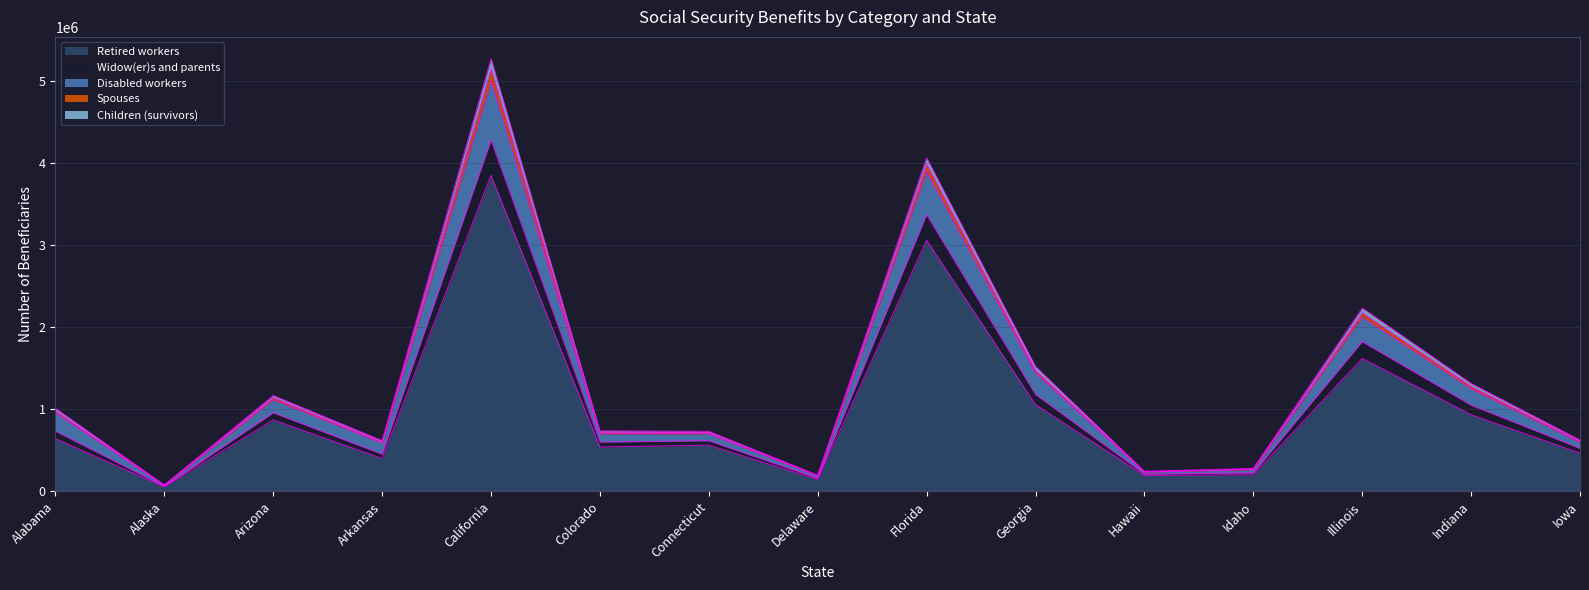

How many interior local peaks does the Widow(er)s and parents series have?

4